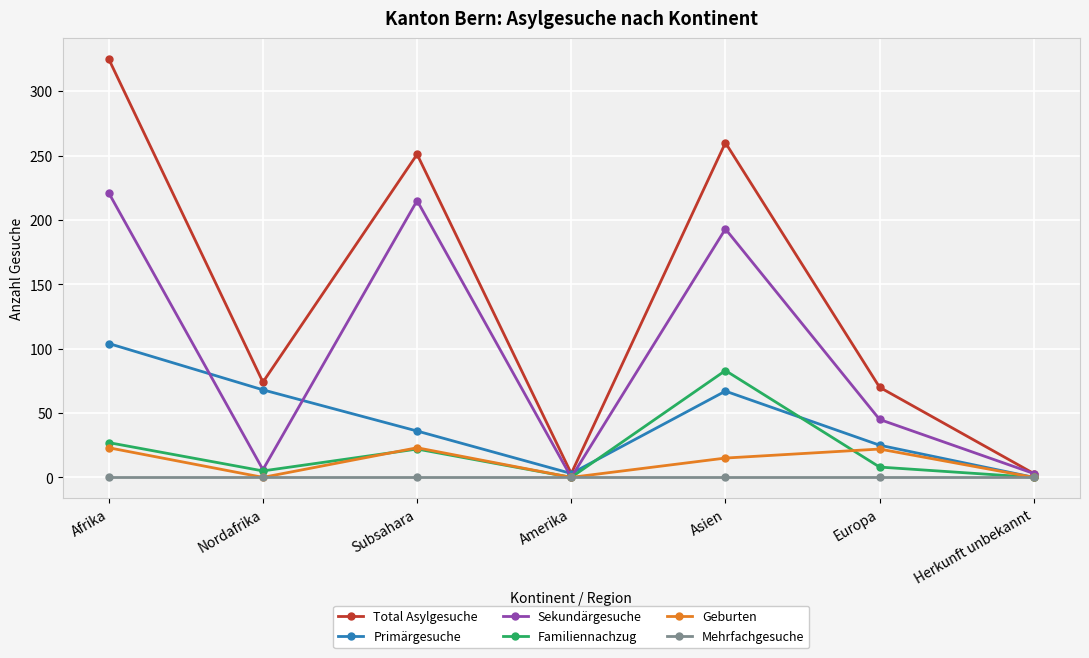

Rank the series by their maximum value, from lowest to highest.

Mehrfachgesuche, Geburten, Familiennachzug, Primärgesuche, Sekundärgesuche, Total Asylgesuche